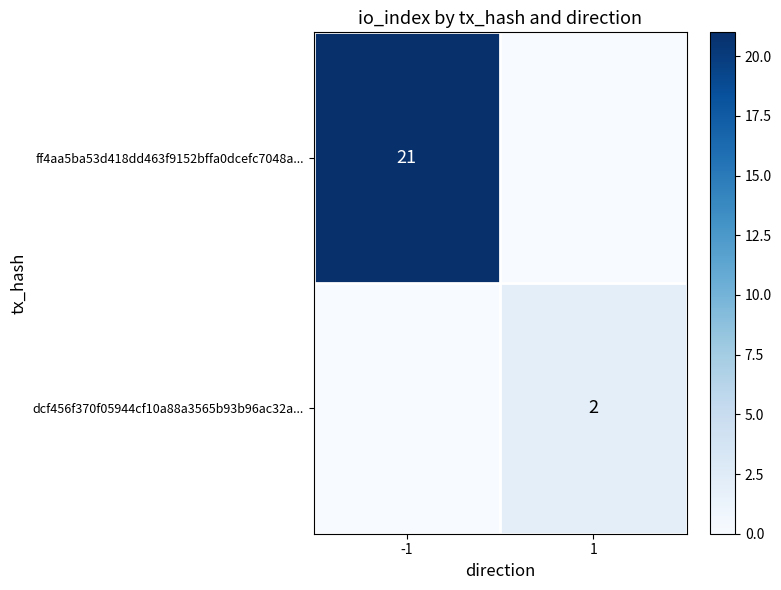

What is the total value across all series at 1?

2